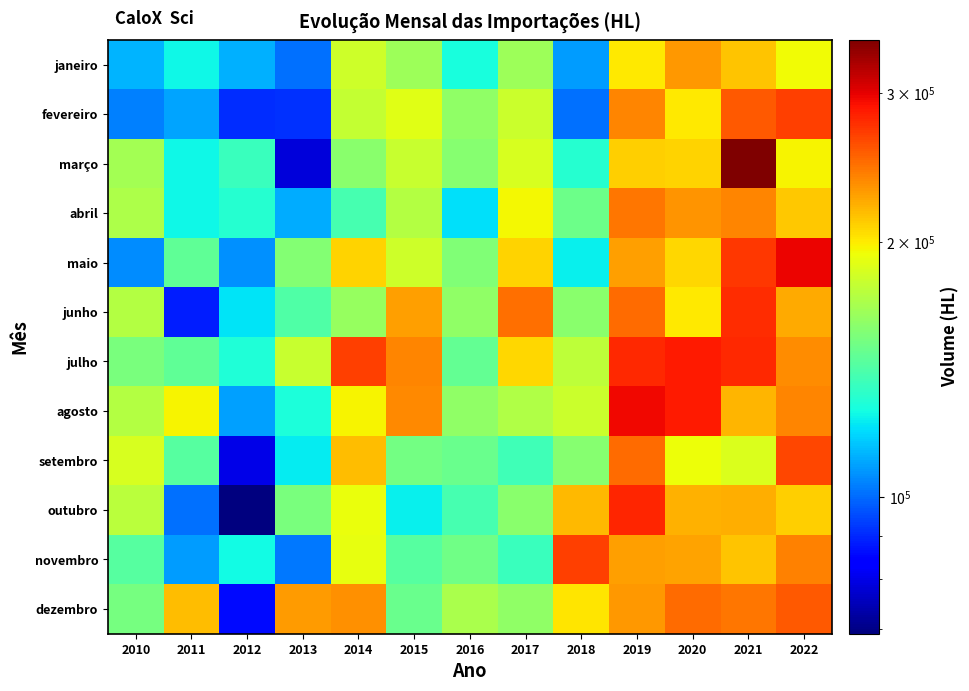

What is the difference between the highest and lowest values at 2020?

92353.9